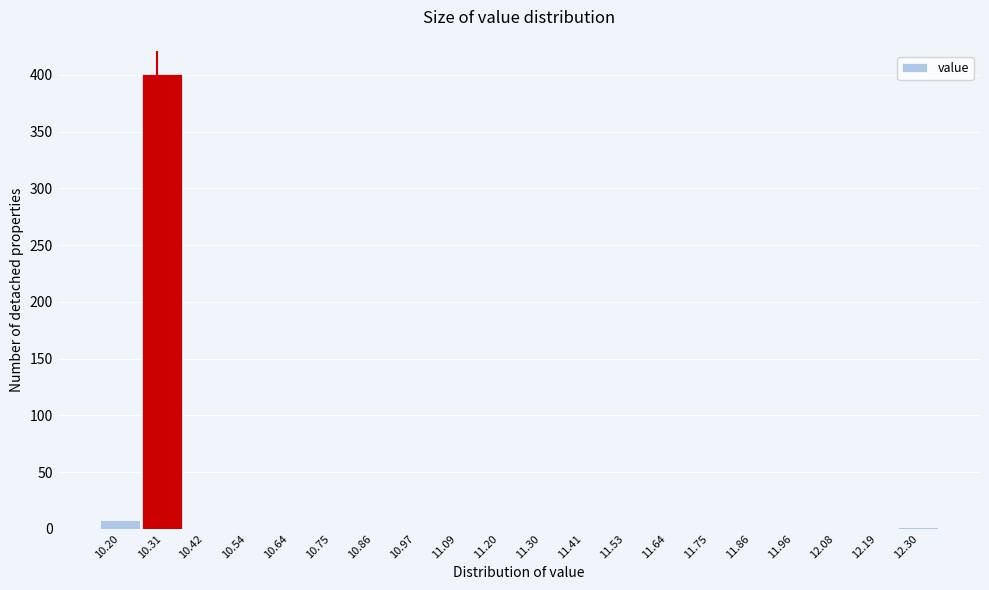

What is the height of the bar covering 10.15 to 10.26 on the x-axis? Neither the bar edges nor the heights are printed on the chart, so give them approximately, as read against the axes.

10